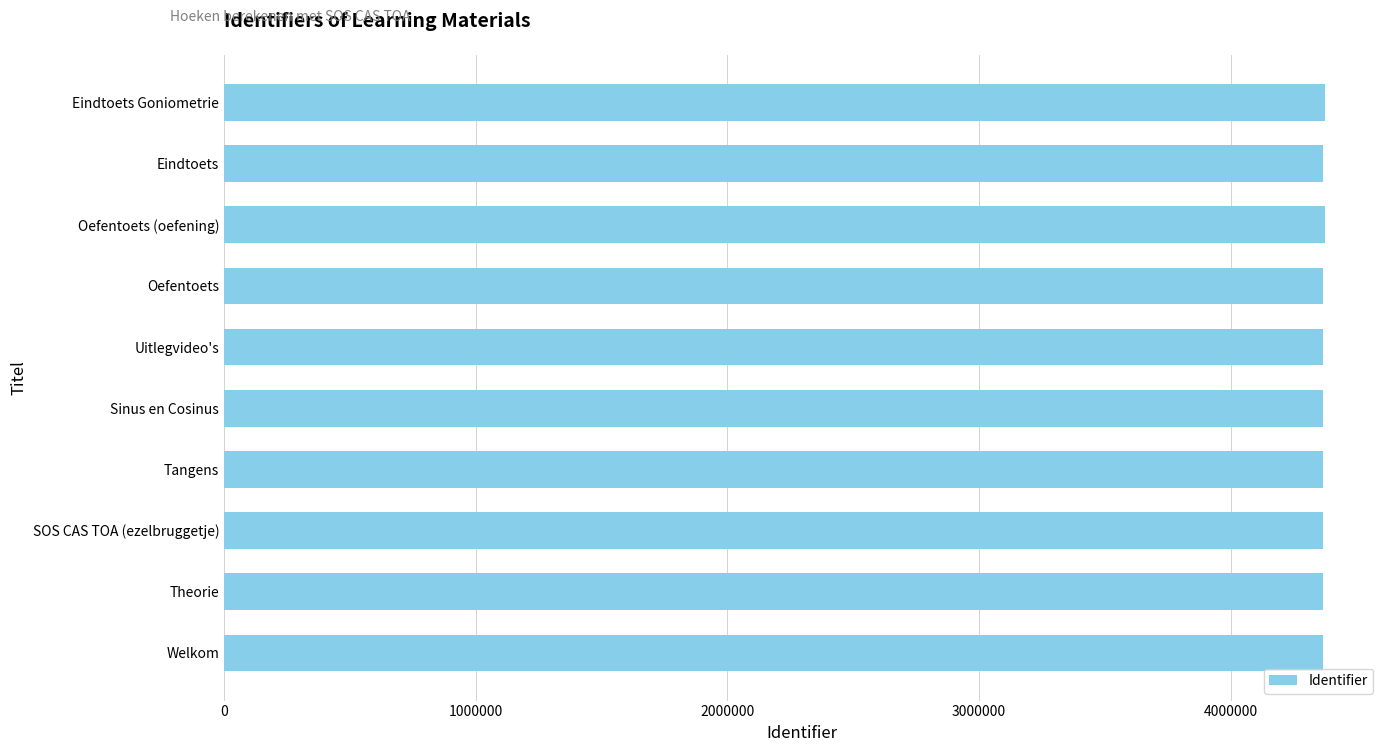

What is the minimum value shown in the chart?

4366696